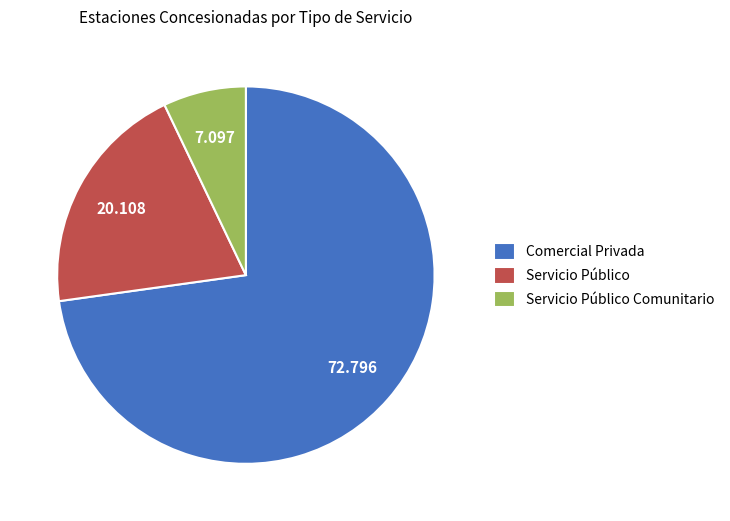

Rank the categories by value from lowest to highest.

Servicio Público Comunitario, Servicio Público, Comercial Privada